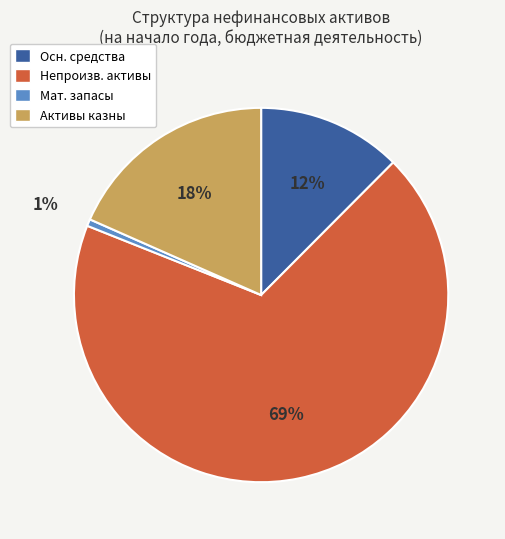

Count the number of slices in the pie.

4